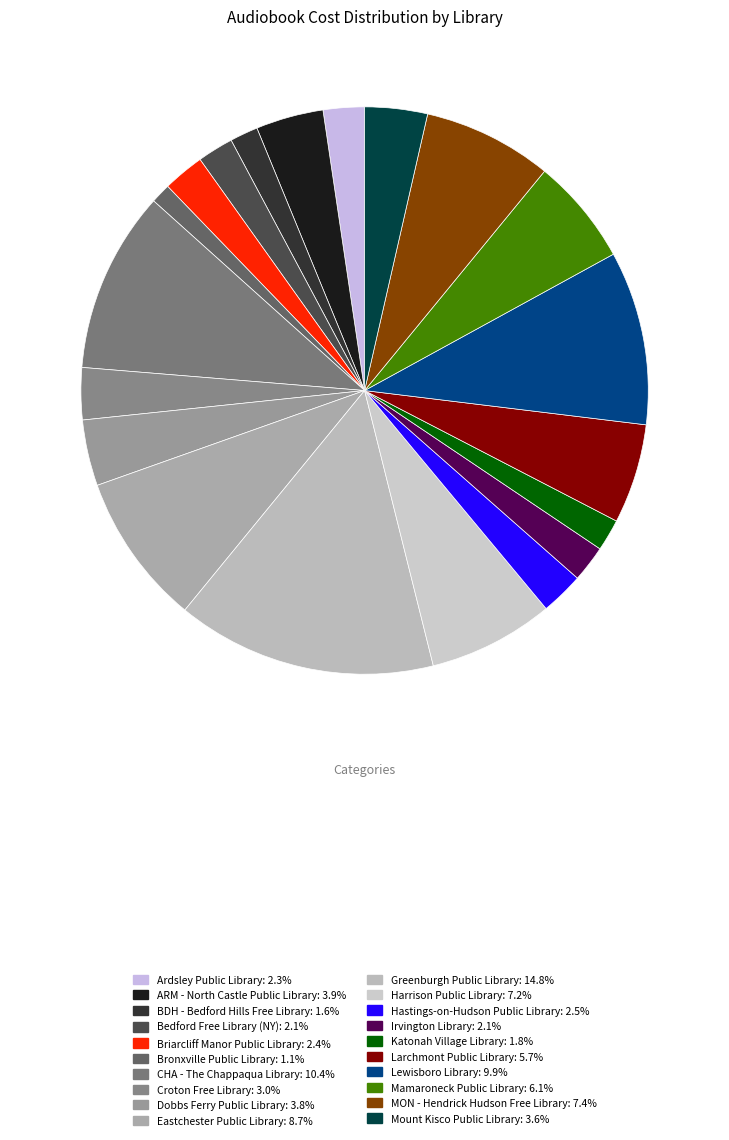

Count the number of slices in the pie.

20